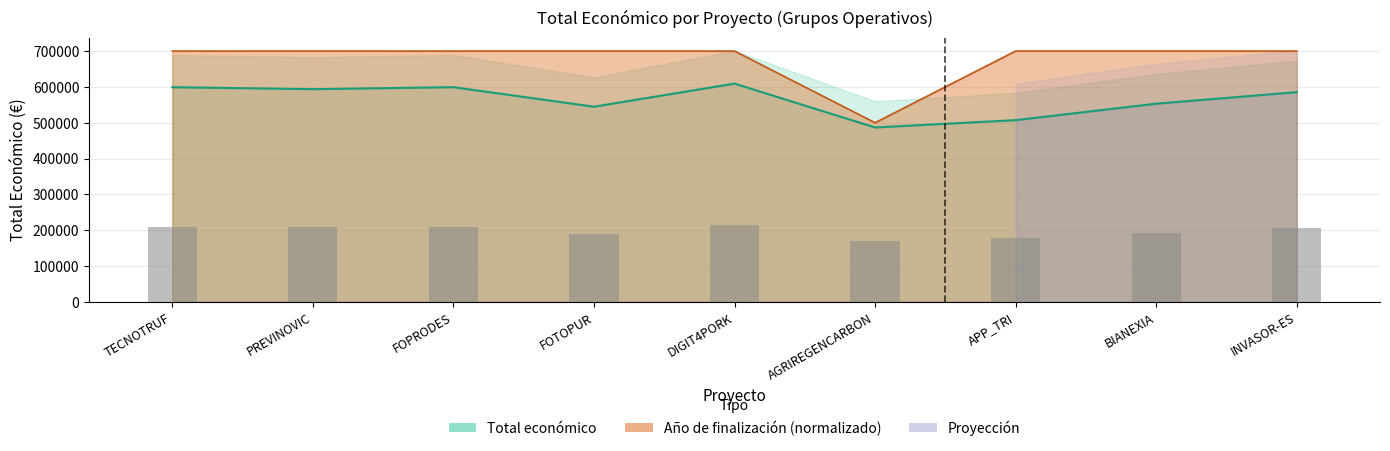

What is the difference between the second highest and minimum values in the Año de finalización series?

200000